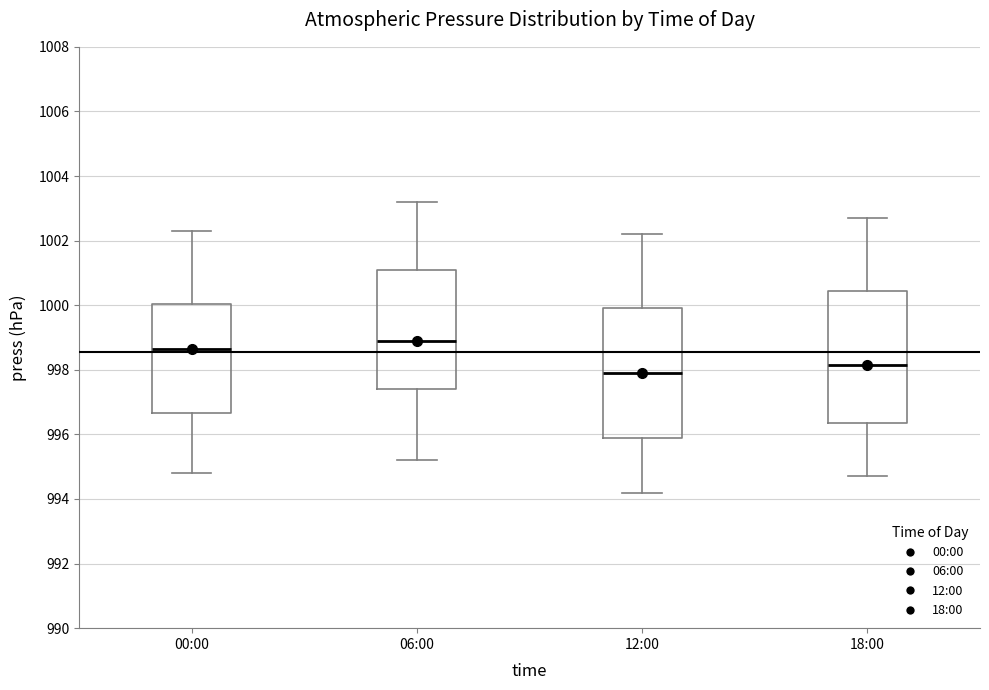

Reading left to right, transcribe this box plot: for each box, give where its median line is, the range the box spans, and where its two whiskers end, as read against the y-axis. The values are not printed on the chart, so give them approximately, as read against the axis.

00:00: median 998.6, box 996.6 to 1000.0, whiskers 994.8 to 1002.4
06:00: median 999.0, box 997.4 to 1001.0, whiskers 995.2 to 1003.2
12:00: median 998.0, box 995.8 to 1000.0, whiskers 994.2 to 1002.2
18:00: median 998.2, box 996.4 to 1000.4, whiskers 994.8 to 1002.8